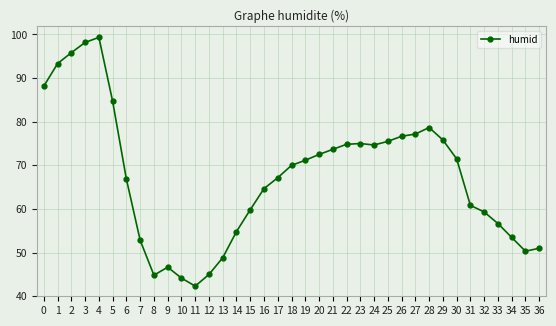

Read the value at 32.

59.3